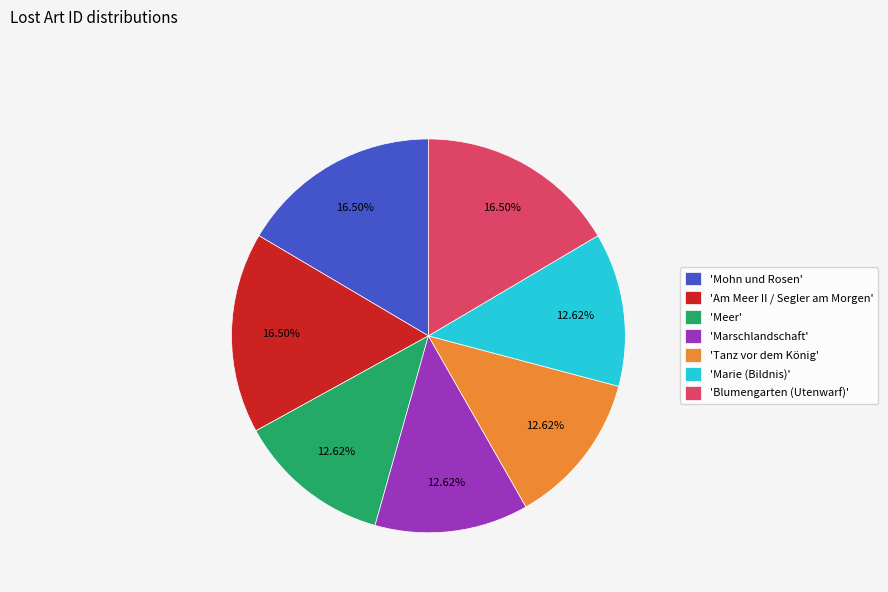

Which has a higher value, 'Mohn und Rosen' or 'Marie (Bildnis)'?

'Mohn und Rosen'